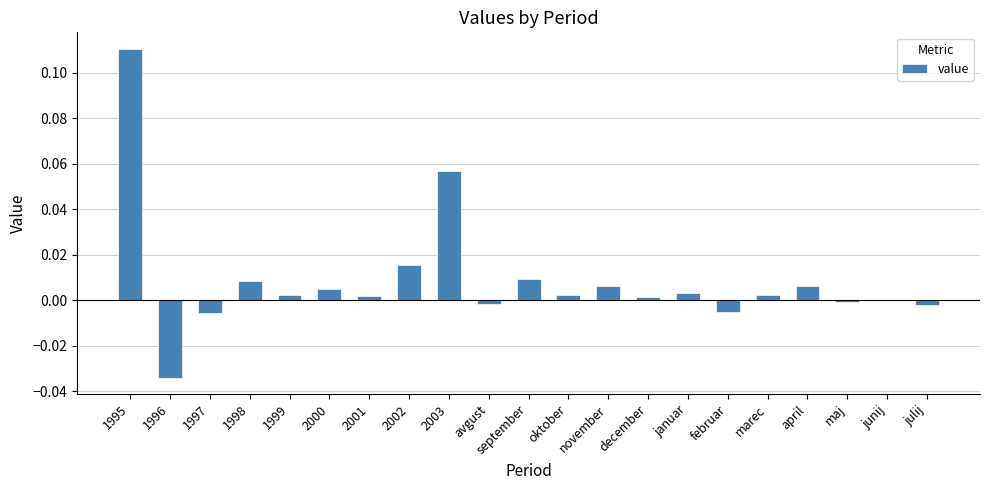

Which label corresponds to the largest value in the chart?

1995